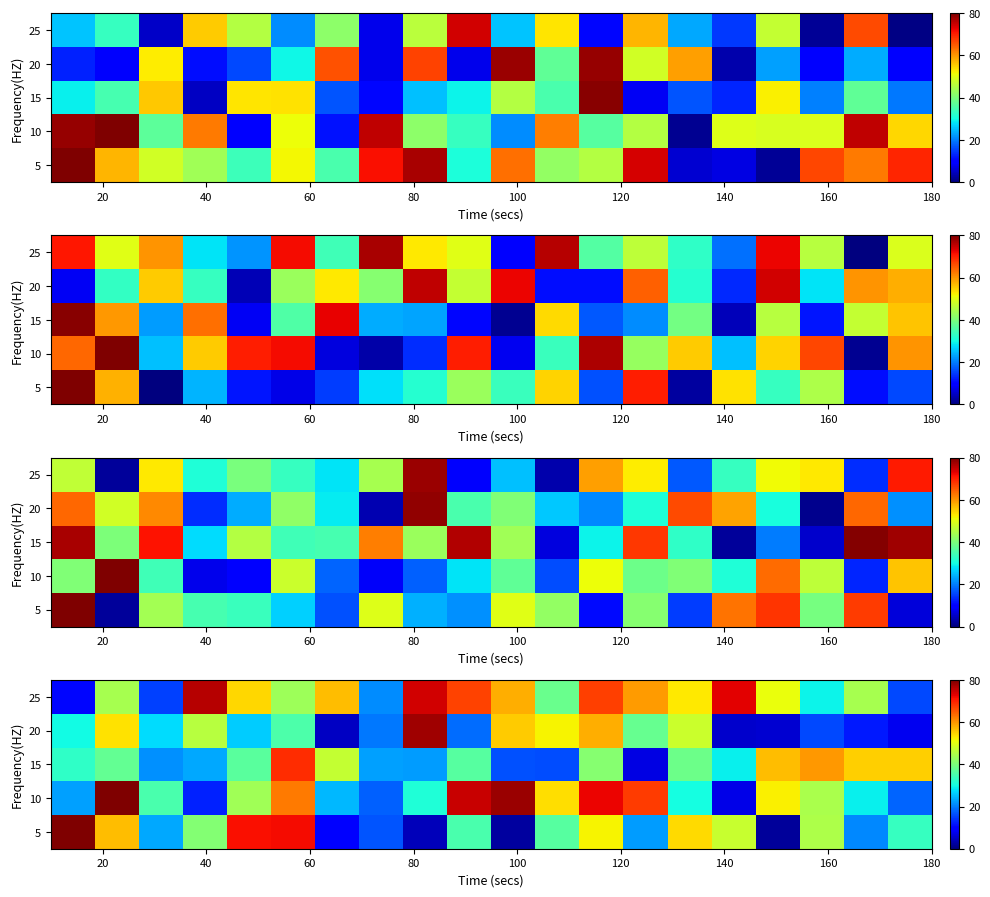

What is the greatest value displayed?

80.0